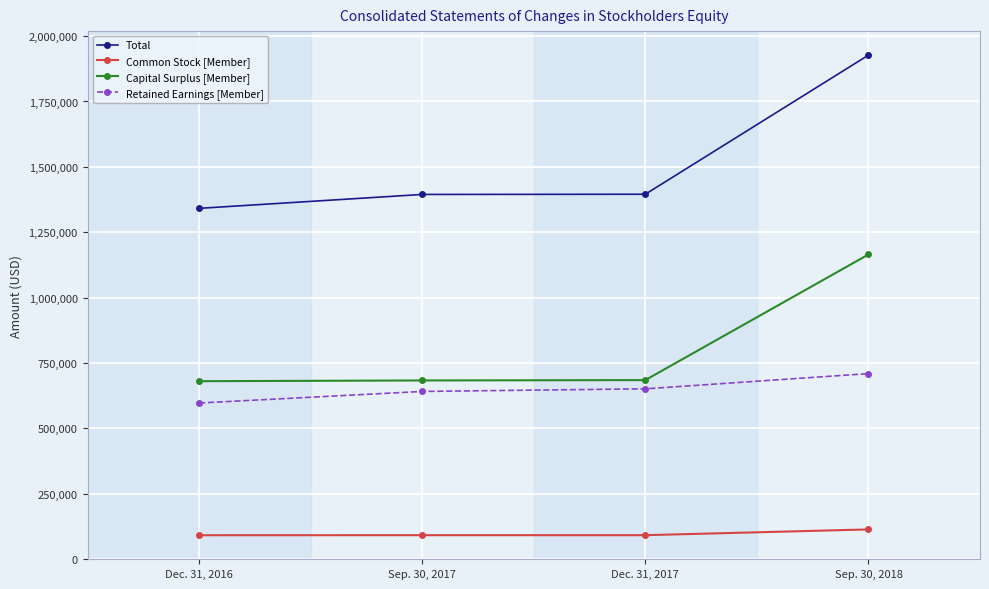

Which series changed the most between Dec. 31, 2017 and Sep. 30, 2018?

Total